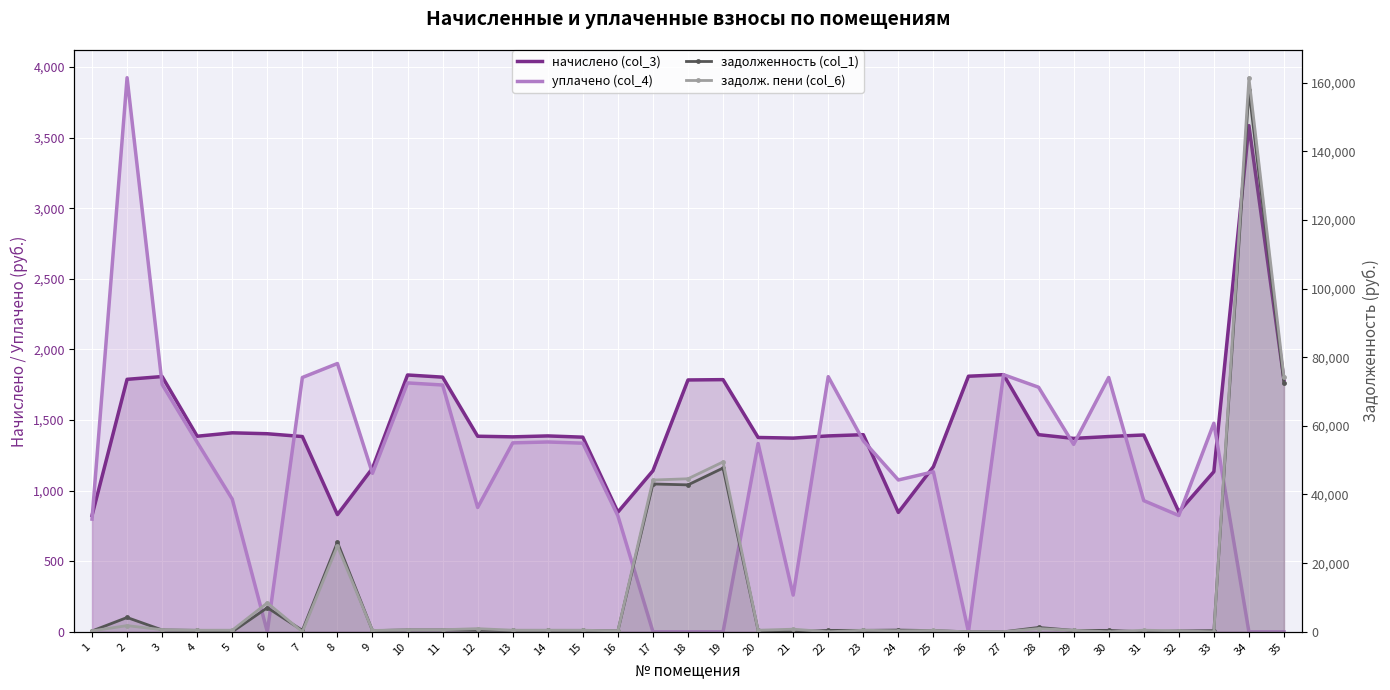

Where is the first local minimum for начислено (col_3)?

4